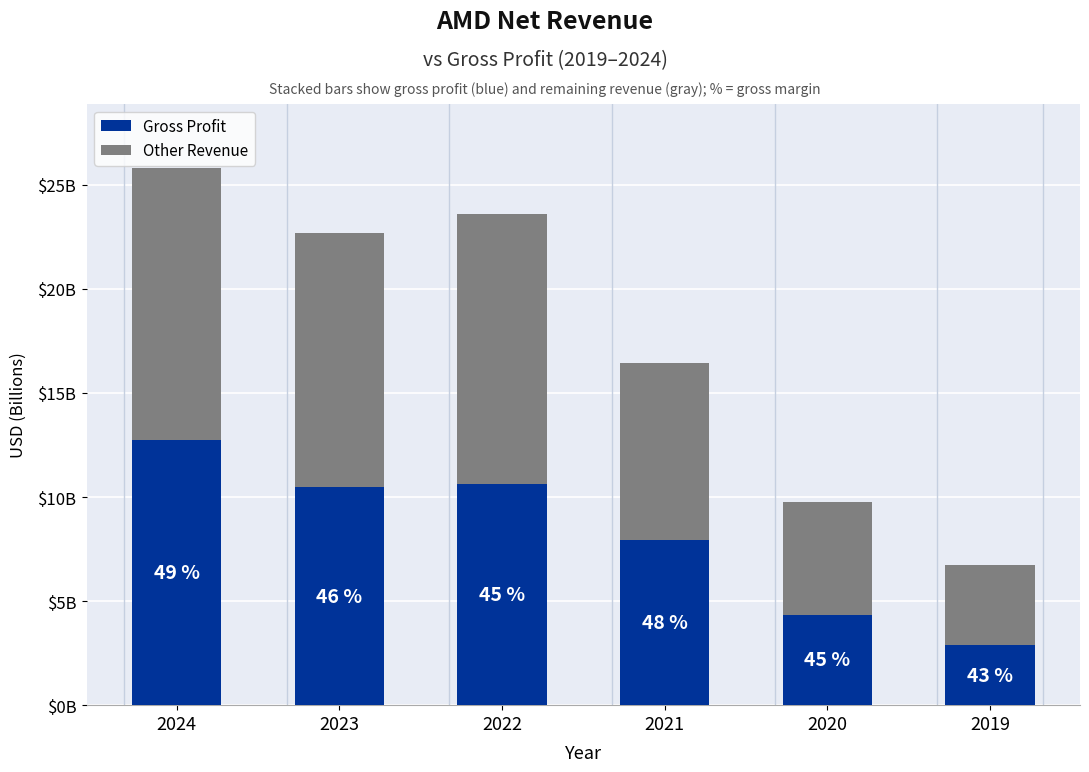

Does the chart contain any negative values?

No